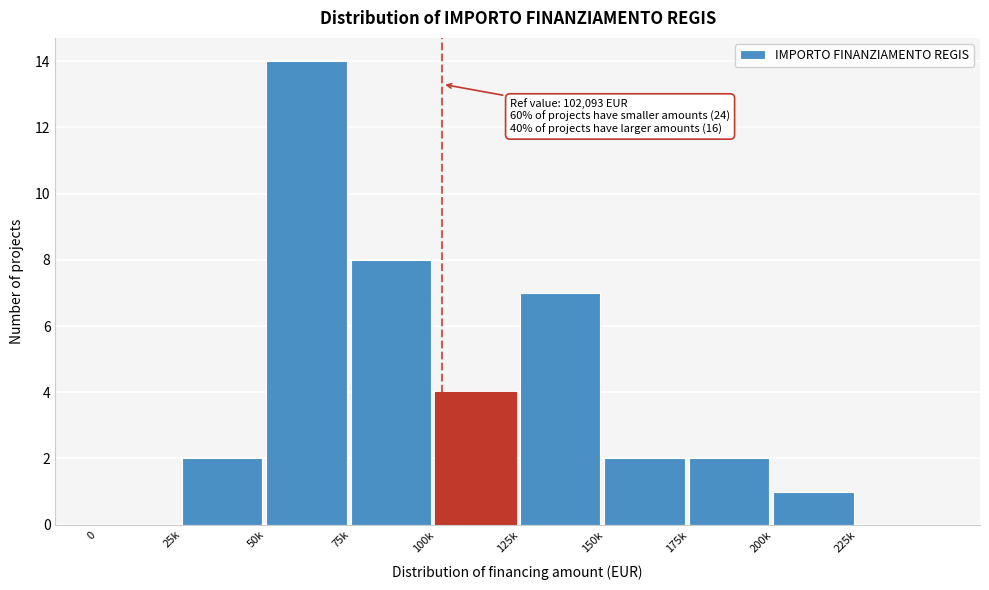

Reading right to left, transcribe all the data shown in this chart.

225k=0	200k=1	175k=2	150k=2	125k=7	100k=4	75k=8	50k=14	25k=2	0=0